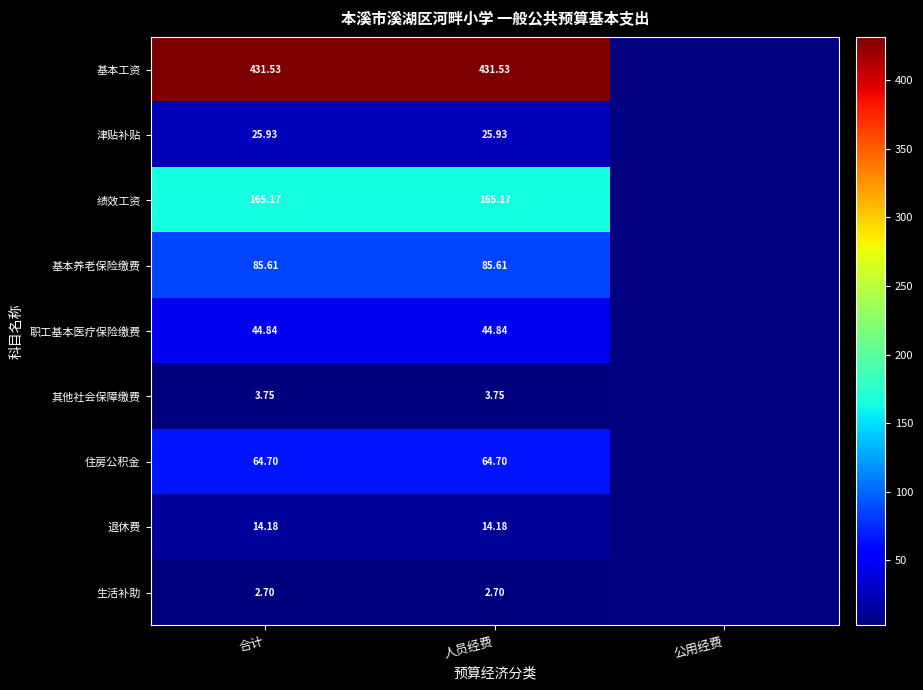

What is the spread (max minus min) of values at 合计?

428.8